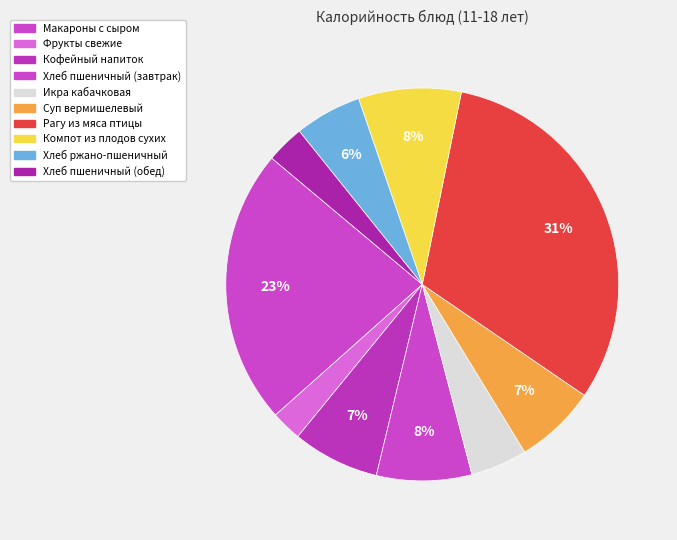

How many segments does this pie chart have?

10